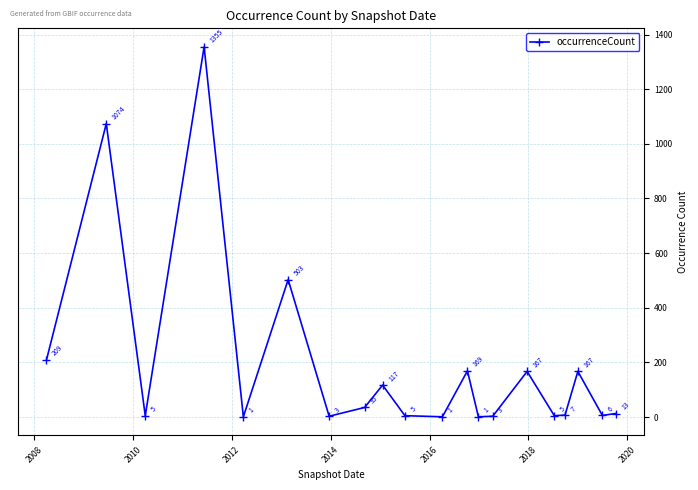

What is the value of the 11th point from the left?

1